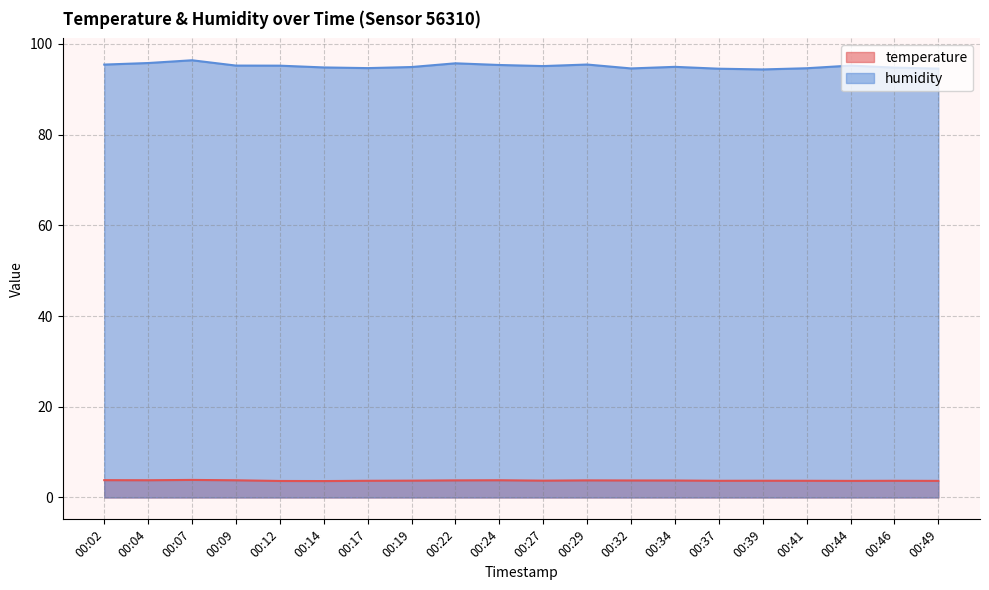

What is the difference between the humidity values at 00:44 and 00:46?

0.4